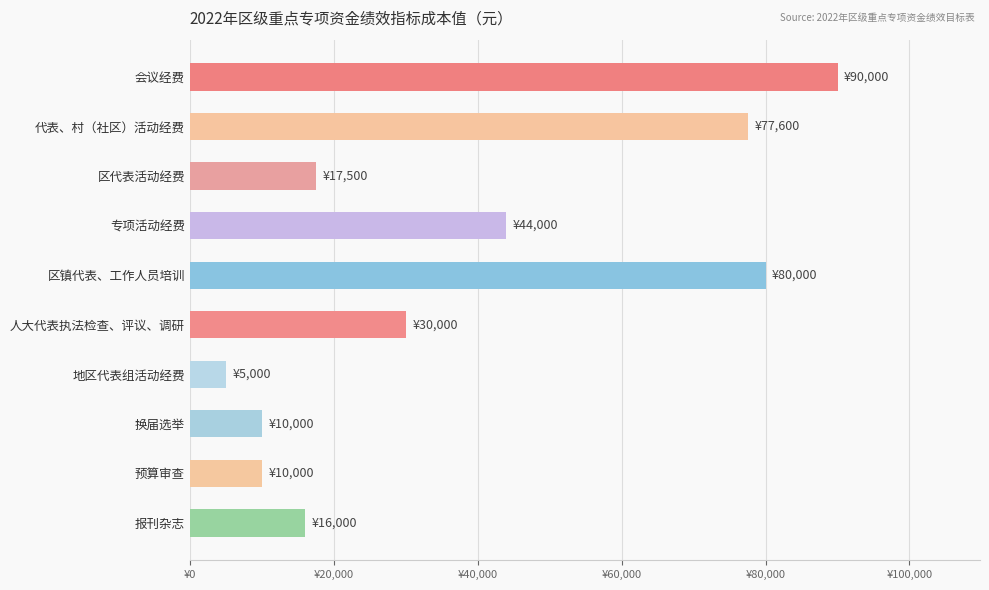

Are the bars horizontal?

Yes